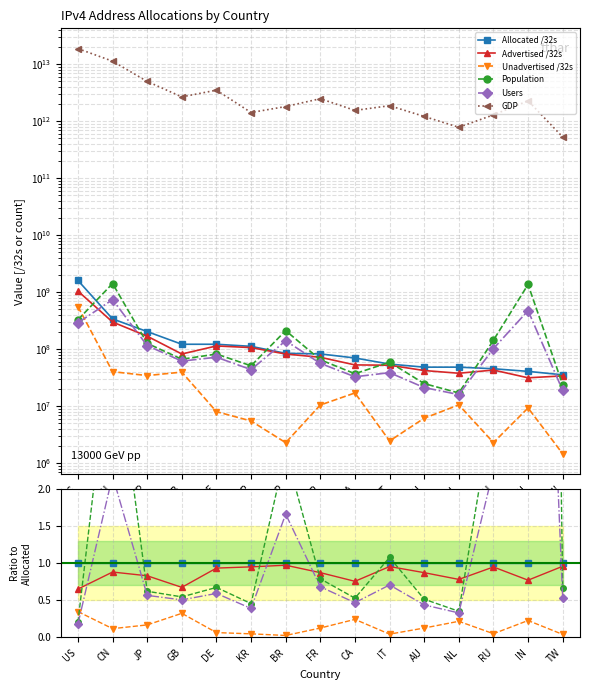

Reading right to left, extract all data points from this chart.

Allocated /32s: TW=1.0	IN=1.0	RU=1.0	NL=1.0	AU=1.0	IT=1.0	CA=1.0	FR=1.0	BR=1.0	KR=1.0	DE=1.0	GB=1.0	JP=1.0	CN=1.0	US=1.0
Advertised /32s: TW=1.0	IN=0.8	RU=0.9	NL=0.8	AU=0.9	IT=1.0	CA=0.8	FR=0.9	BR=1.0	KR=1.0	DE=0.9	GB=0.7	JP=0.8	CN=0.9	US=0.7
Unadvertised /32s: TW=0.0	IN=0.2	RU=0.1	NL=0.2	AU=0.1	IT=0.0	CA=0.2	FR=0.1	BR=0.0	KR=0.0	DE=0.1	GB=0.3	JP=0.2	CN=0.1	US=0.3
Population: TW=0.7	IN=33.3	RU=3.2	NL=0.4	AU=0.5	IT=1.1	CA=0.5	FR=0.8	BR=2.5	KR=0.5	DE=0.7	GB=0.5	JP=0.6	CN=4.2	US=0.2
Users: TW=0.5	IN=11.6	RU=2.3	NL=0.3	AU=0.4	IT=0.7	CA=0.5	FR=0.7	BR=1.7	KR=0.4	DE=0.6	GB=0.5	JP=0.6	CN=2.2	US=0.2
GDP: TW=14761.7	IN=55279.7	RU=28192.0	NL=16013.2	AU=24815.2	IT=33847.5	CA=21854.7	FR=29771.9	BR=21184.2	KR=12549.5	DE=28437.5	GB=21674.0	JP=24253.1	CN=32901.6	US=11598.3